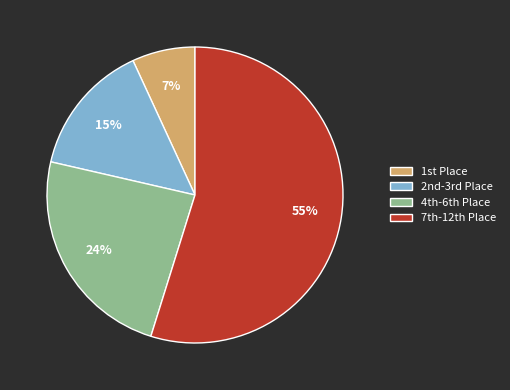

What is the majority slice?

7th-12th Place